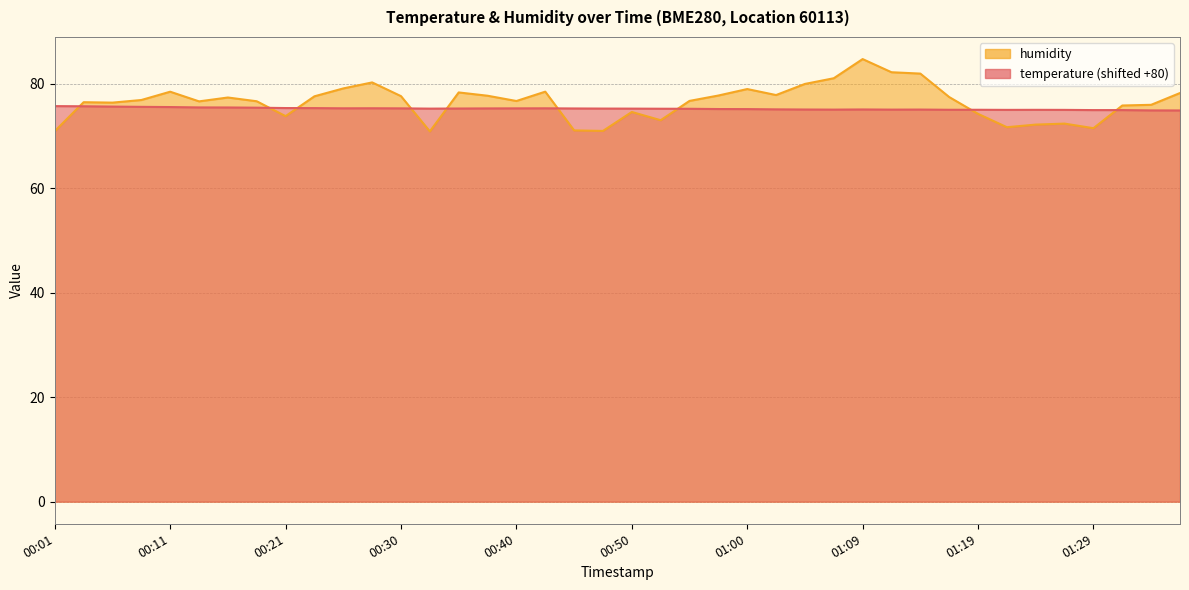

Does the chart have visible grid lines?

Yes